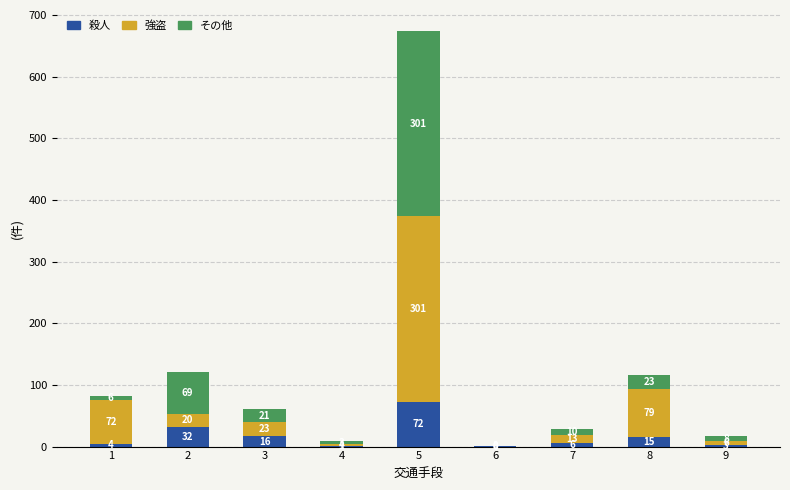

The その他 series shows 444.8 at 5. True or false?

False